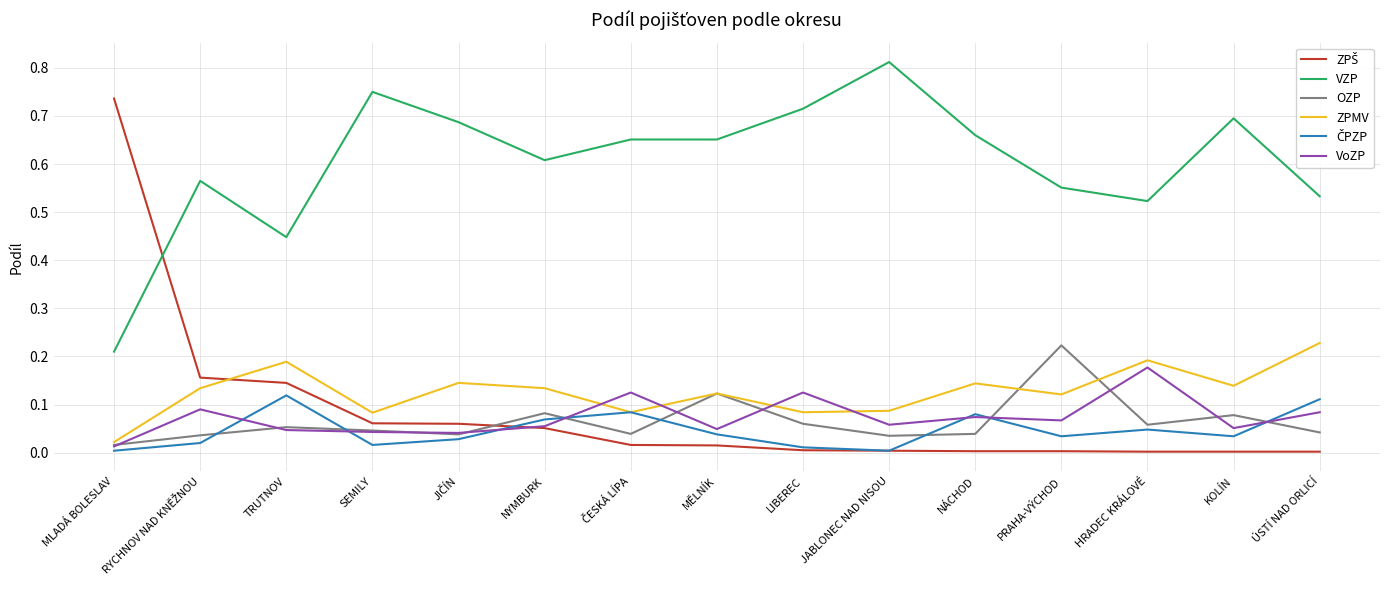

At which label does OZP reach its minimum?

MLADÁ BOLESLAV